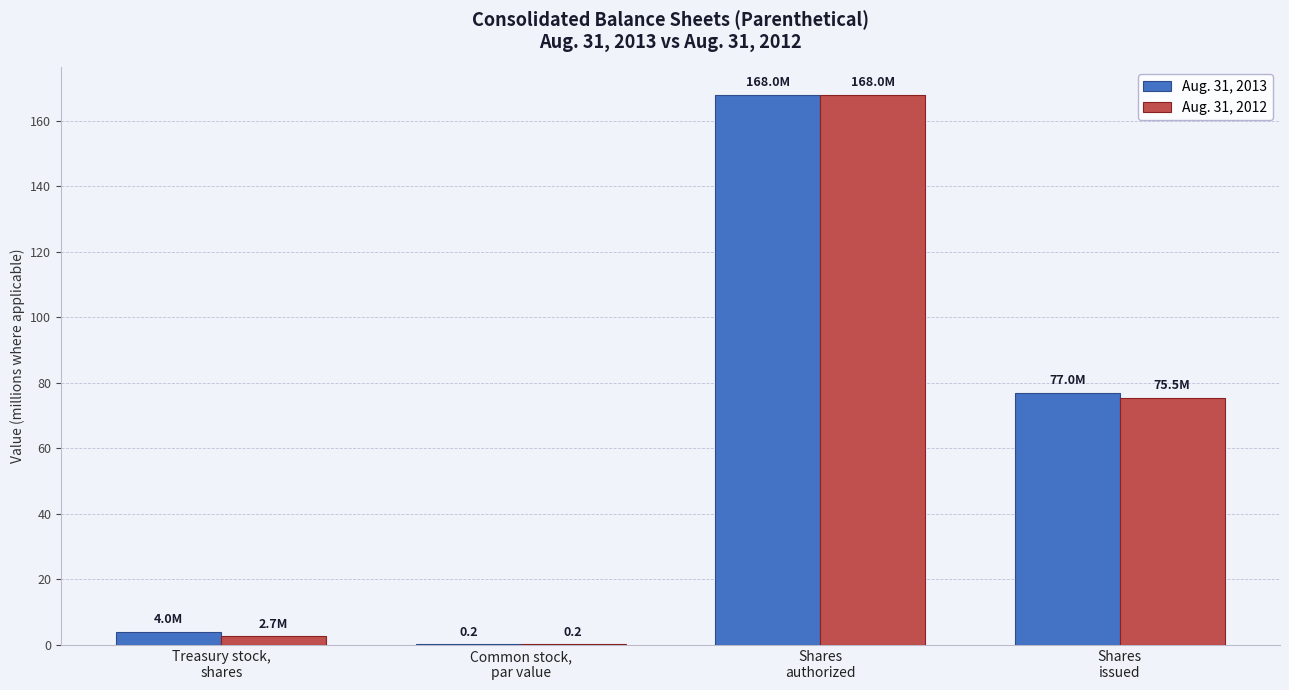

How many values in the Aug. 31, 2013 series exceed 77?

2